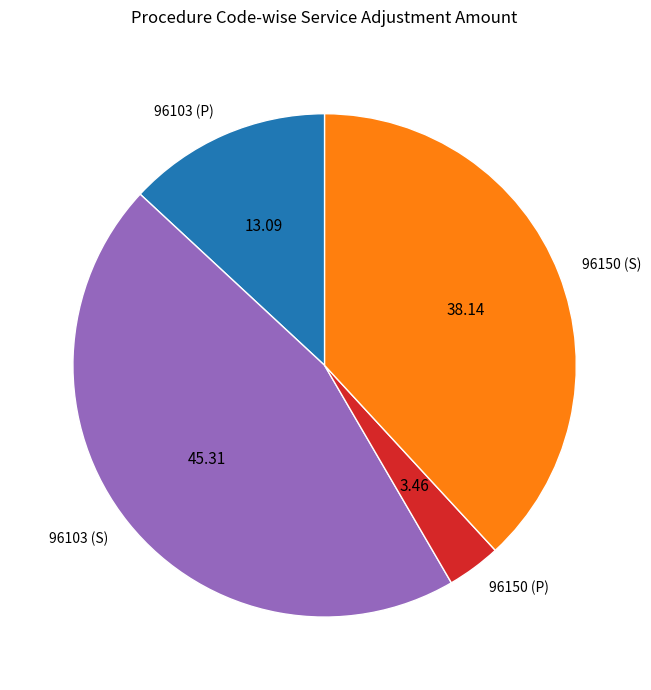

Is it true that 96150 (S) is 38% of the pie?

True